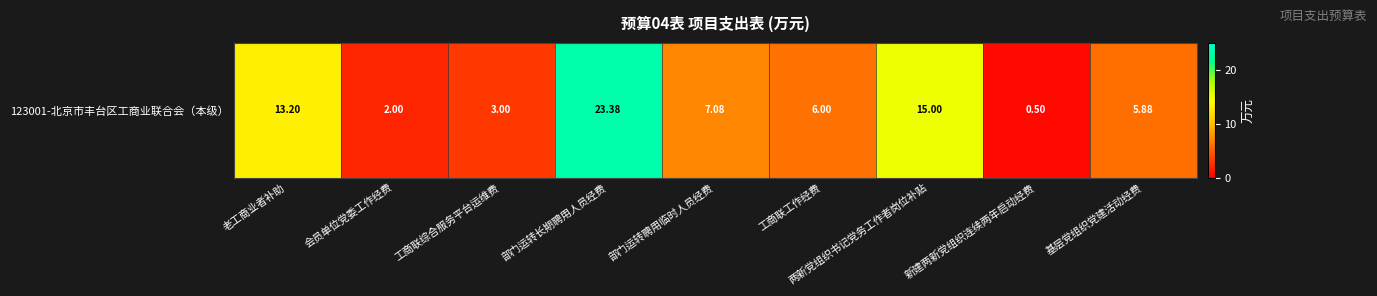

What is the change in value from 工商联综合服务平台运维费 to 工商联工作经费?

+3.0